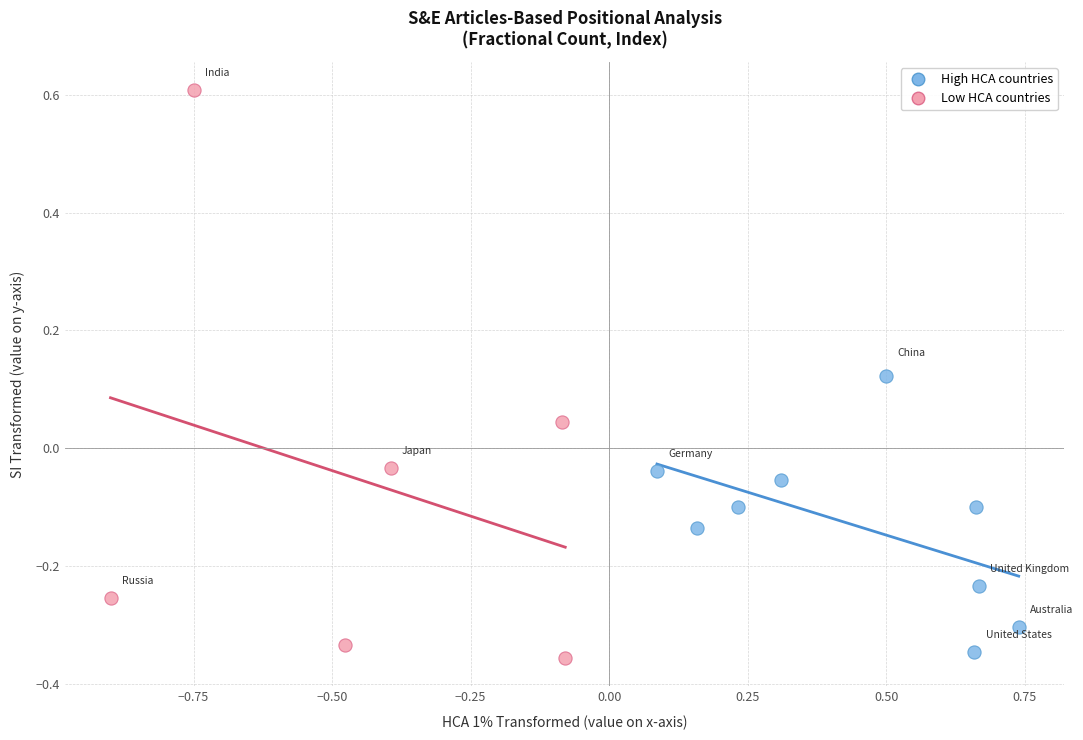

Which series reaches the maximum Y coordinate?

Low HCA countries